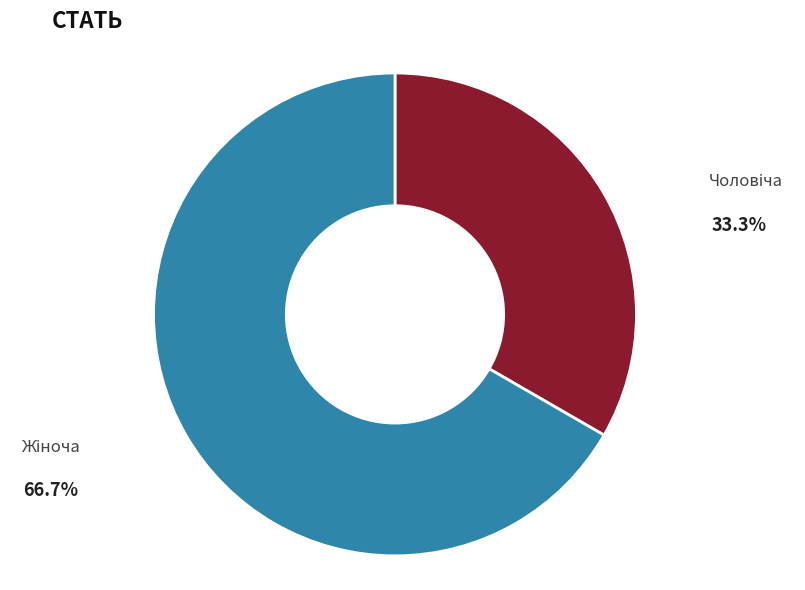

Is there a majority slice in this chart?

Yes